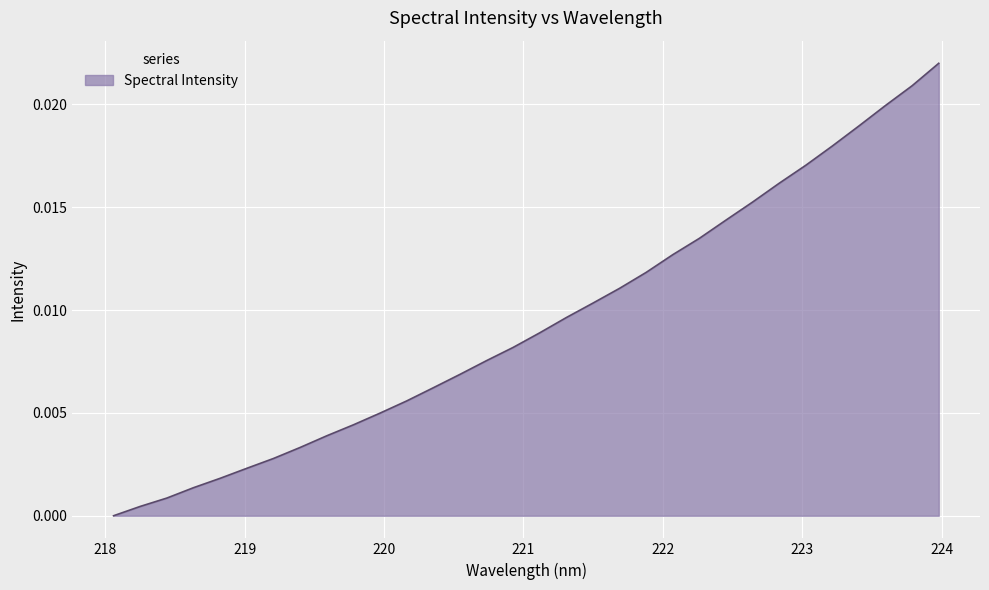

Does the chart display data point markers on the line(s)?

No